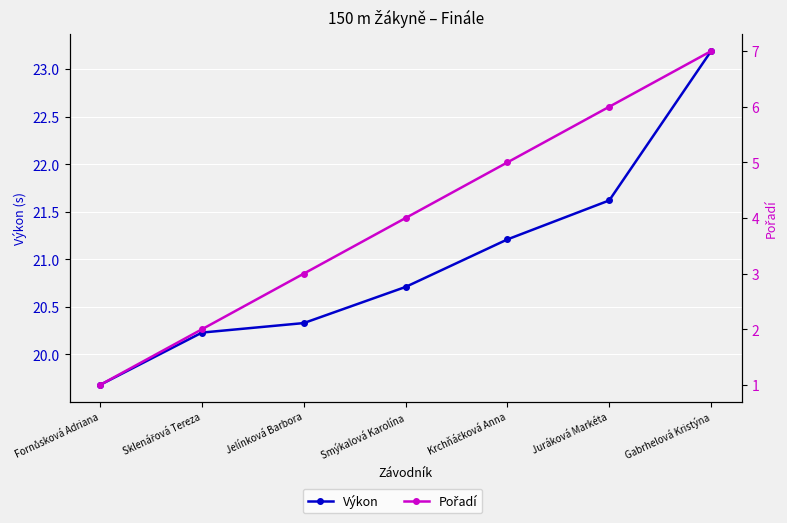

At Gabrhelová Kristýna, list the series in order from largest to smallest.

Výkon, Pořadí